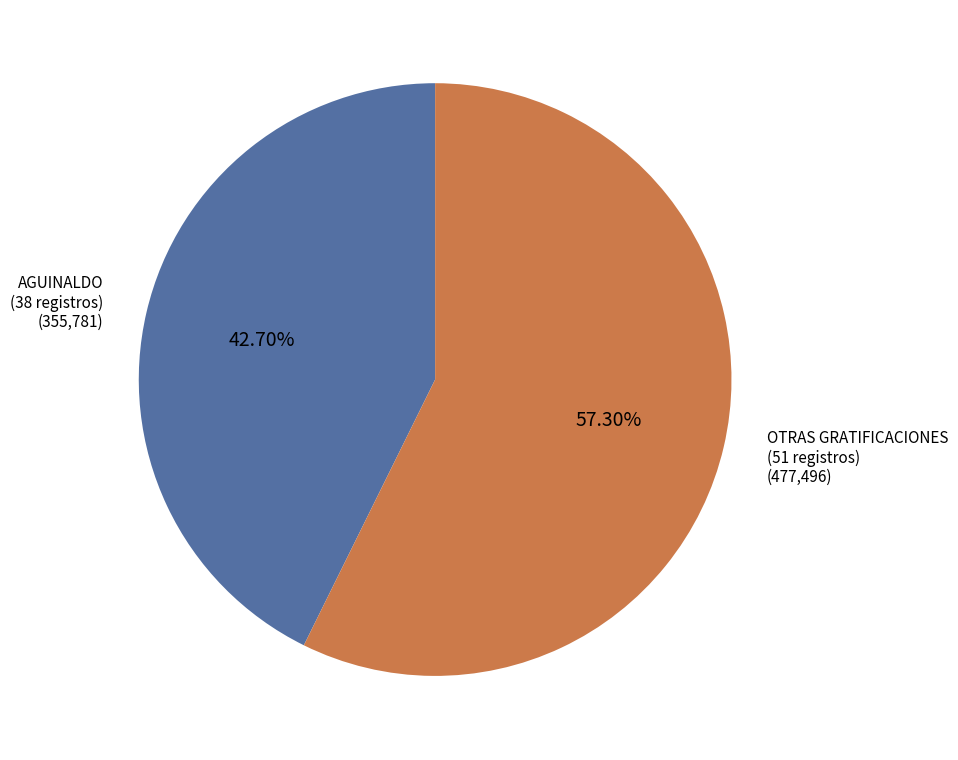

Rank the categories by value from lowest to highest.

AGUINALDO, OTRAS GRATIFICACIONES